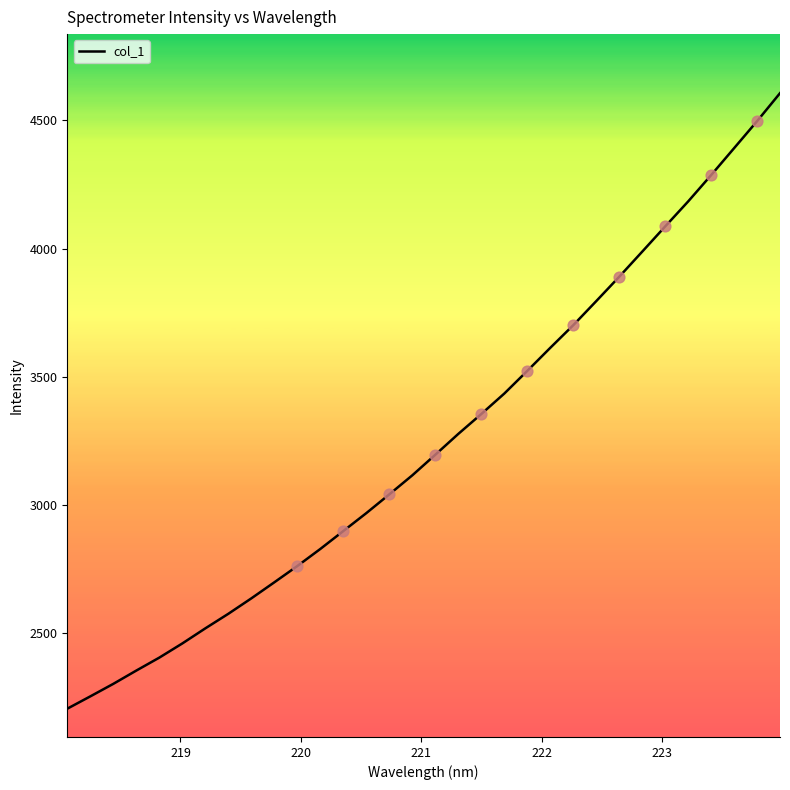

What is the maximum value shown in the chart?

4606.3